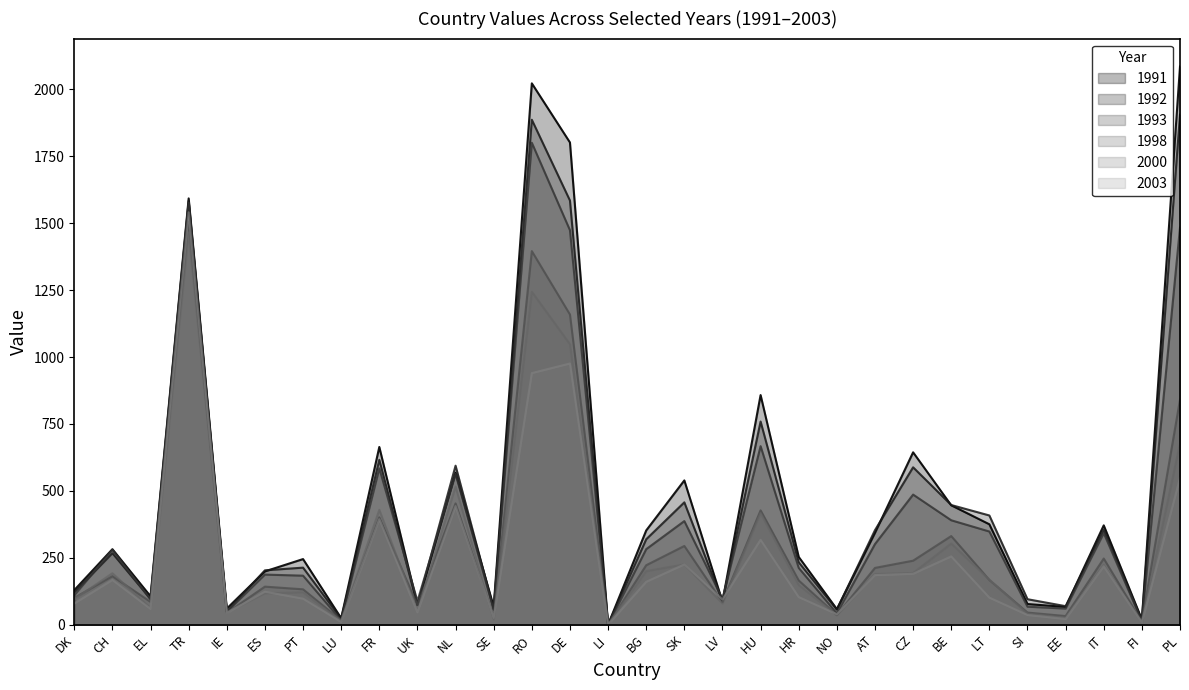

What is the maximum value for 2003?

1541